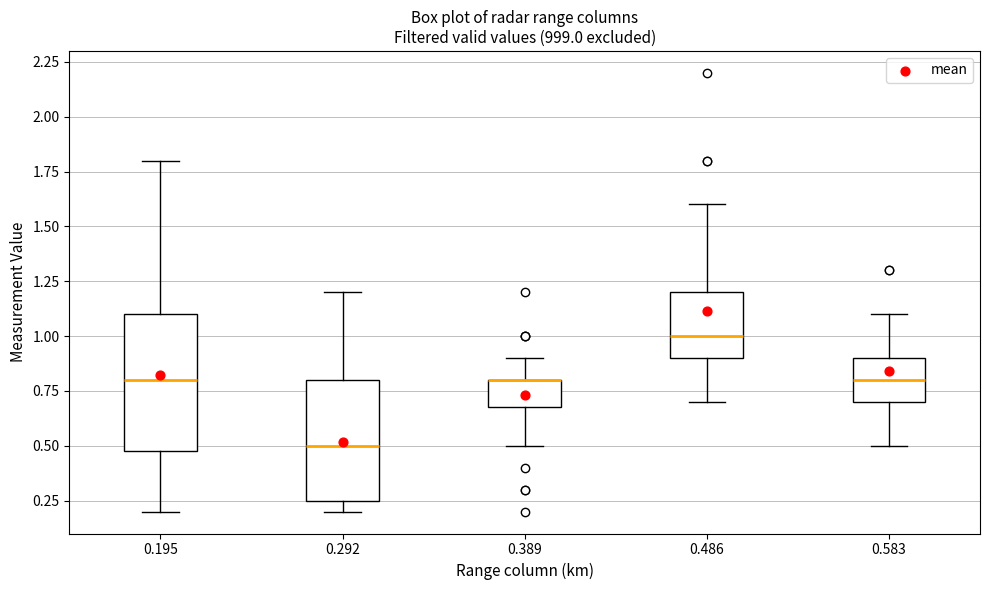

Reading left to right, read every box against the y-axis: the position of its median line, the range the box covers, and the ends of its whiskers. The values are not printed on the chart, so give them approximately, as read against the axis.

0.195: median 0.80, box 0.50 to 1.10, whiskers 0.20 to 1.80
0.292: median 0.50, box 0.25 to 0.80, whiskers 0.20 to 1.20
0.389: median 0.80 (drawn on the box's upper edge), box 0.70 to 0.80, whiskers 0.50 to 0.90
0.486: median 1.00, box 0.90 to 1.20, whiskers 0.70 to 1.60
0.583: median 0.80, box 0.70 to 0.90, whiskers 0.50 to 1.10